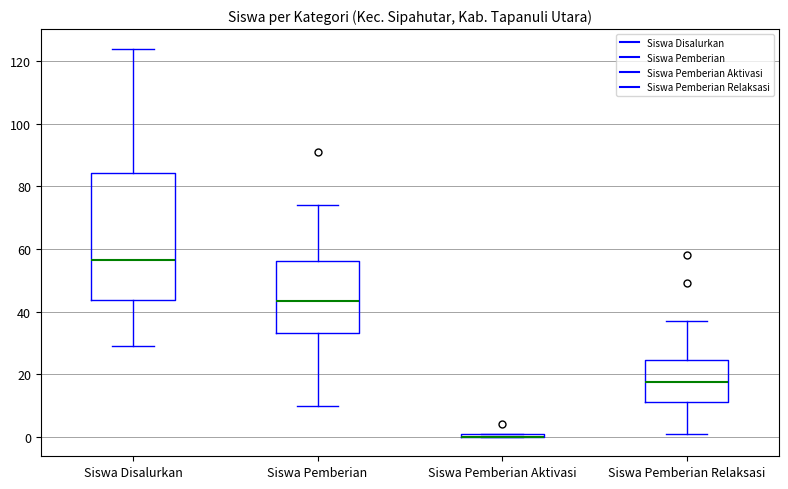

Where does the median line of the box for Siswa Pemberian sit on the y-axis? The values are not printed on the chart, so give them approximately, as read against the axis.

44